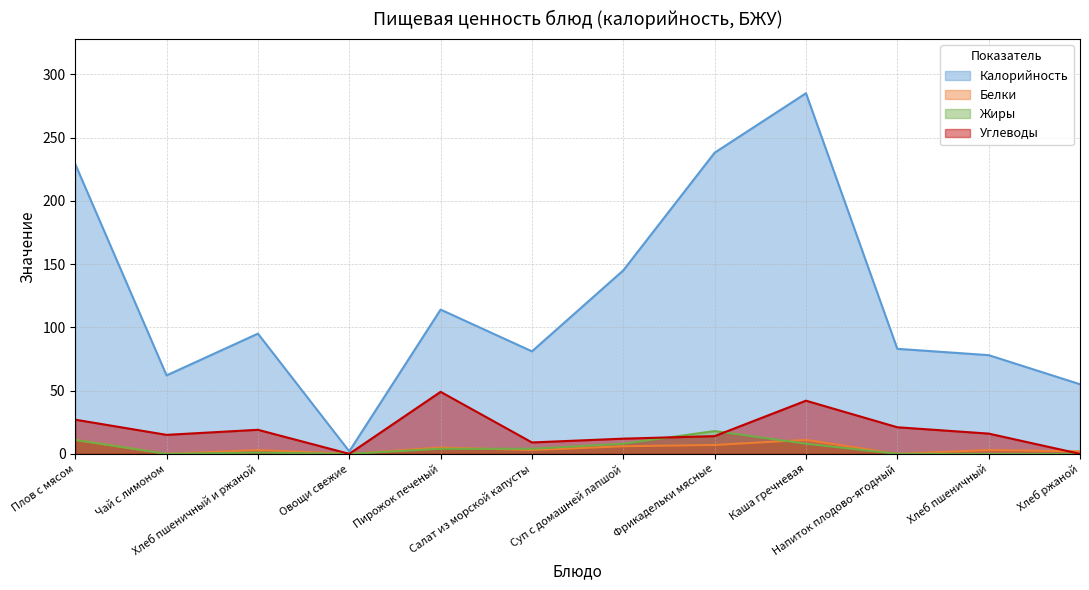

At which category does Белки reach its first local valley?

Чай с лимоном